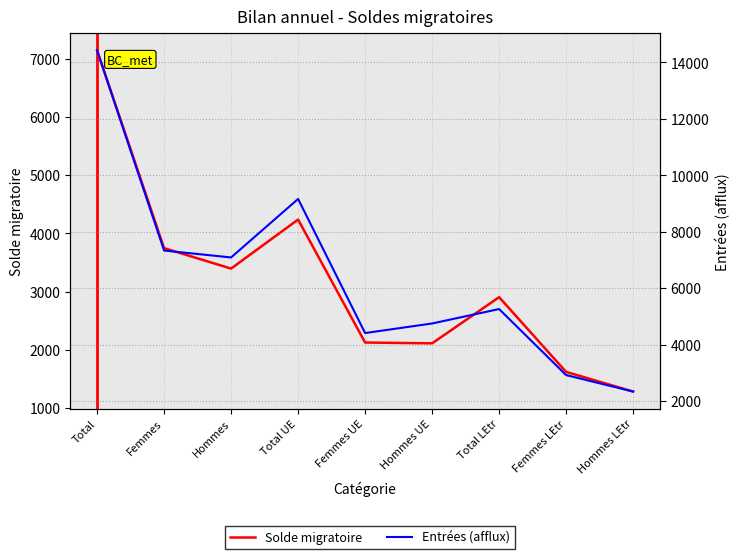

Count the number of categories in the chart.

9